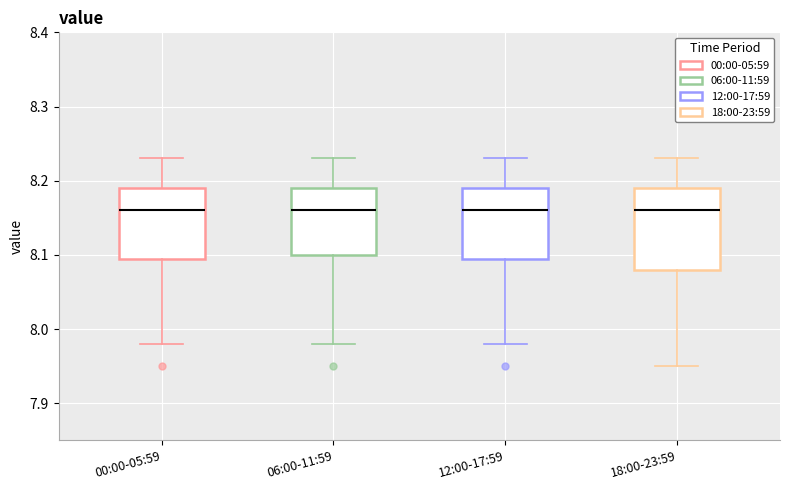

Where is the upper edge of the box for 12:00-17:59 on the y-axis? The values are not printed on the chart, so give them approximately, as read against the axis.

8.19